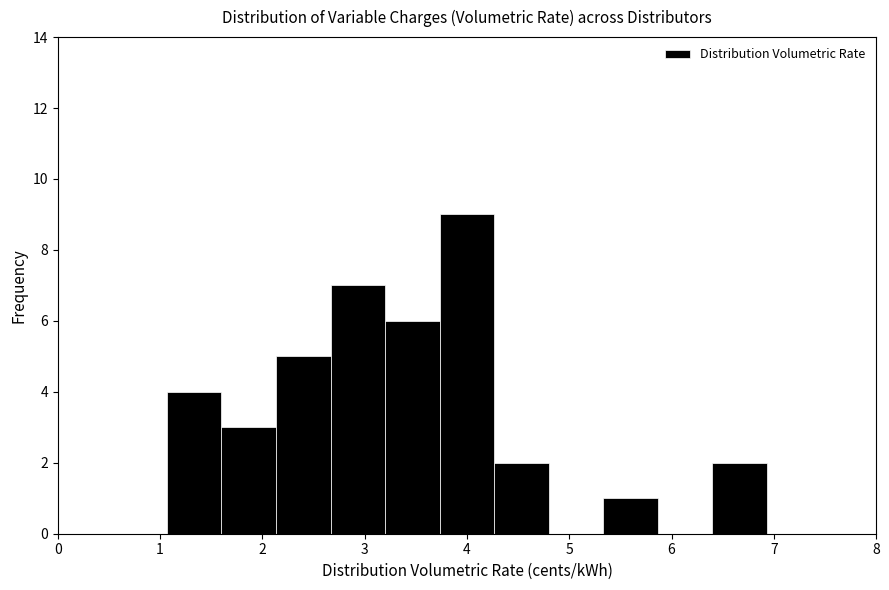

What is the height of the bar covering 3.2 to 3.7 on the x-axis? Neither the bar edges nor the heights are printed on the chart, so give them approximately, as read against the axes.

6